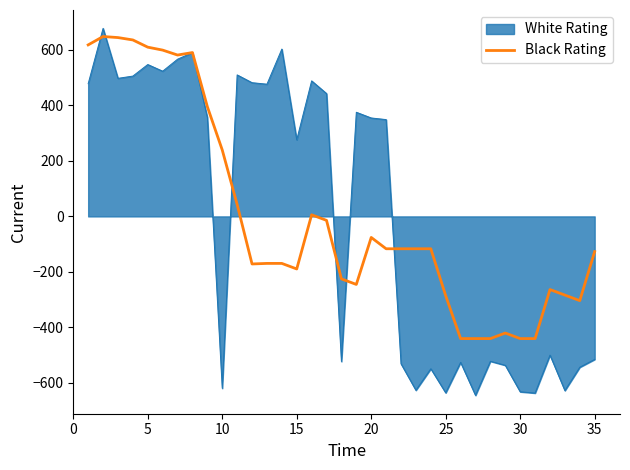

What is the smallest value displayed?

-645.2